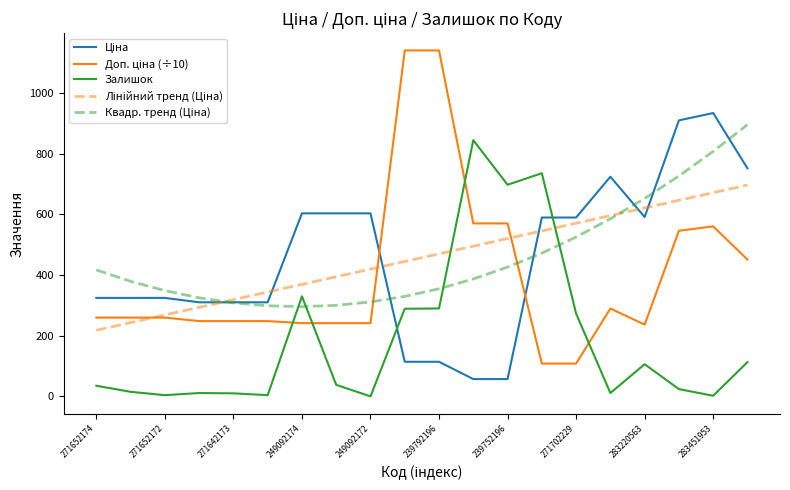

What is the greatest value displayed?

1141.0